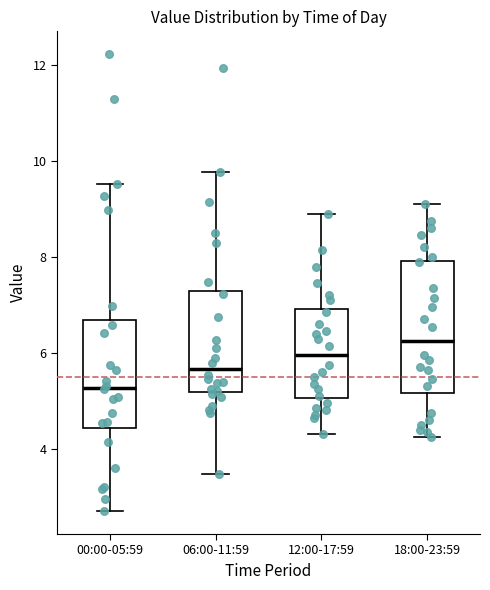

Reading left to right, read every box against the y-axis: the position of its median line, the range the box covers, and the ends of its whiskers. The values are not printed on the chart, so give them approximately, as read against the axis.

00:00-05:59: median 5.2, box 4.4 to 6.6, whiskers 2.8 to 9.6
06:00-11:59: median 5.6, box 5.2 to 7.2, whiskers 3.4 to 9.8
12:00-17:59: median 6.0, box 5.0 to 7.0, whiskers 4.4 to 9.0
18:00-23:59: median 6.2, box 5.2 to 8.0, whiskers 4.2 to 9.2